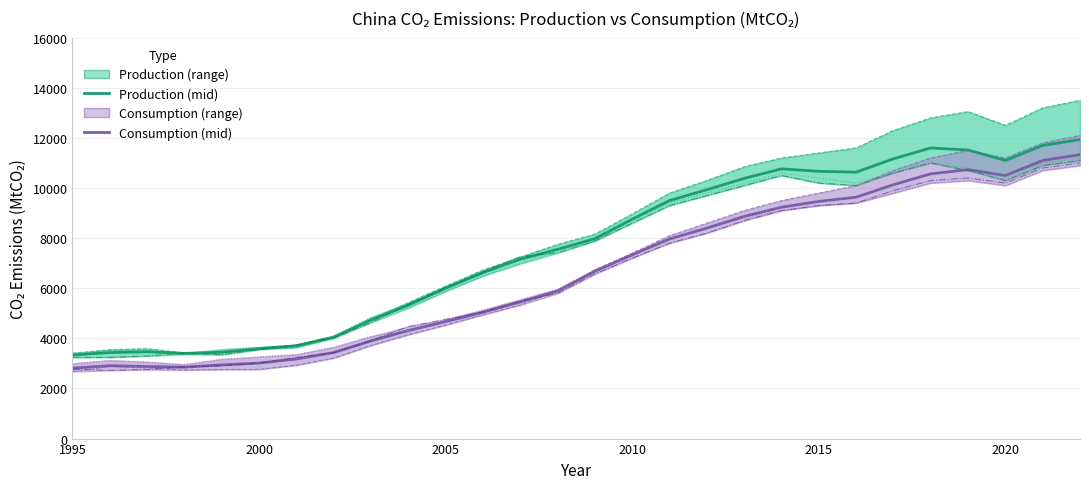

Reading left to right, extract all data points from this chart.

CHN production Eora: 3410.0	3550.0	3590.0	3420.0	3430.0	3560.0	3640.0	4010.0	4720.0	5430.0	6090.0	6730.0	7230.0	7750.0	8160.0	8970.0	9800.0	10300.0	10850.0	11200.0	11400.0	11600.0	12300.0	12800.0	13050.0	12500.0	13200.0	13500.0
CHN consumption Eora: 2671.9	2876.0	2816.3	2736.5	2755.9	2761.9	2930.1	3214.2	3716.5	4146.4	4529.9	4942.5	5331.6	5893.5	6742.2	7400.0	8100.0	8600.0	9100.0	9500.0	9800.0	10100.0	10700.0	11200.0	11500.0	11200.0	11800.0	12100.0
CHN production GCB: 3361.6	3508.8	3515.6	3364.6	3557.3	3649.2	3728.5	4103.0	4841.1	5217.4	5882.1	6494.3	6983.6	7501.5	7891.1	8700.0	9400.0	9800.0	10200.0	10600.0	10400.0	10200.0	10600.0	11000.0	10800.0	10500.0	11000.0	11200.0
CHN consumption GCB: 2994.0	3125.3	3058.6	2959.8	3172.4	3262.5	3358.2	3650.1	4077.8	4315.6	4717.8	5135.5	5545.4	5969.1	6721.4	7400.0	8000.0	8400.0	8800.0	9100.0	9300.0	9400.0	9800.0	10200.0	10300.0	10100.0	10700.0	10900.0
CHN production EXIOBASE: 3240.9	3242.8	3295.2	3415.2	3346.9	3556.0	3741.8	4024.4	4632.6	5347.9	6030.9	6651.6	7260.6	7411.2	7886.5	8600.0	9300.0	9700.0	10100.0	10500.0	10200.0	10100.0	10600.0	11000.0	10700.0	10300.0	10900.0	11100.0
CHN consumption EXIOBASE: 2768.9	2724.1	2753.8	2857.6	2899.0	3013.9	3238.8	3432.1	3902.7	4473.9	4756.8	5053.0	5484.6	5795.7	6570.3	7200.0	7800.0	8200.0	8700.0	9100.0	9300.0	9400.0	9900.0	10300.0	10400.0	10200.0	10800.0	11000.0